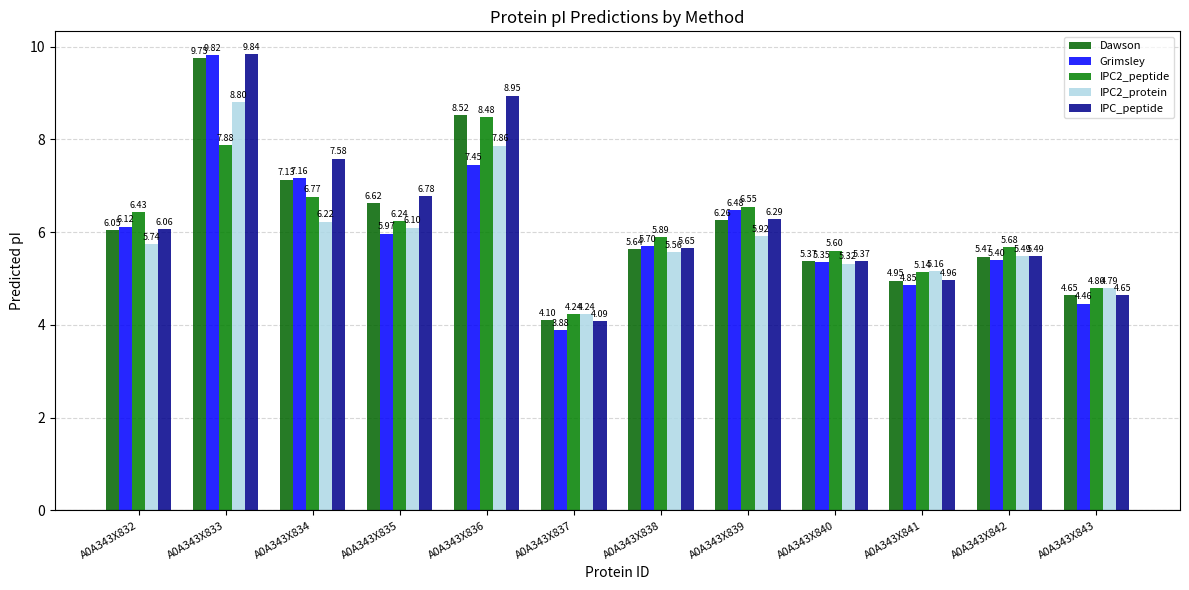

True or false: IPC2_peptide has a value of 10.1 at A0A343X834.

False